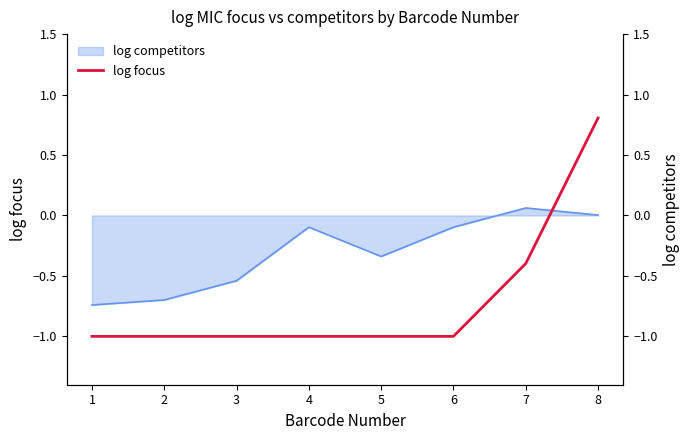

Is it true that the value at 8 is 1.1?

False